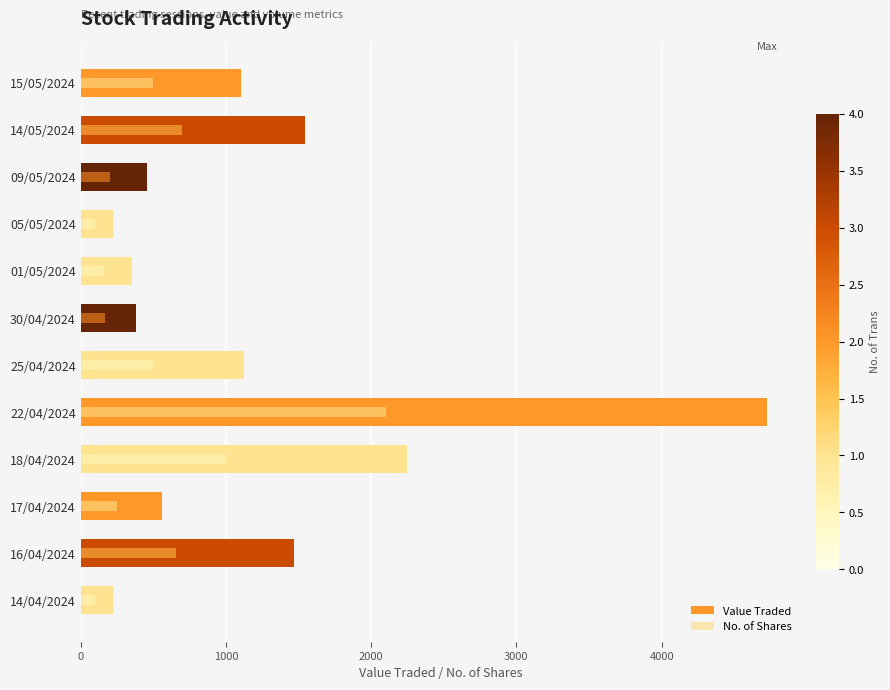

How many data points in Value Traded are above 1105?

5